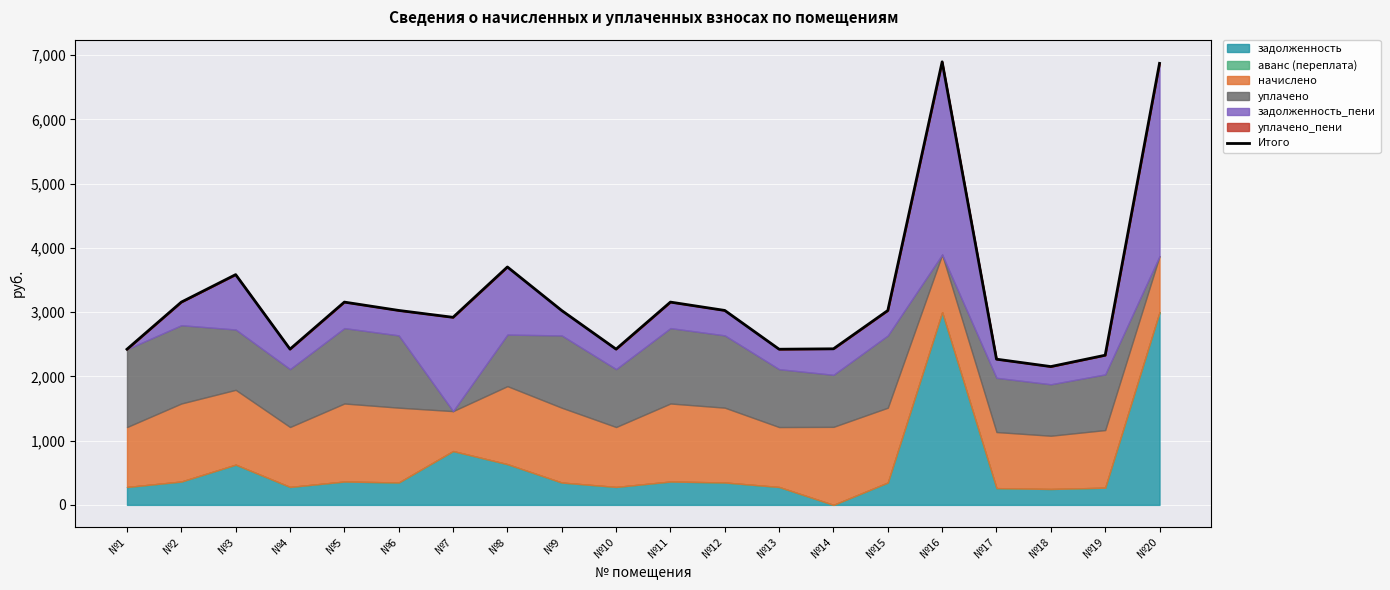

Which category has the highest value across all series?

№16